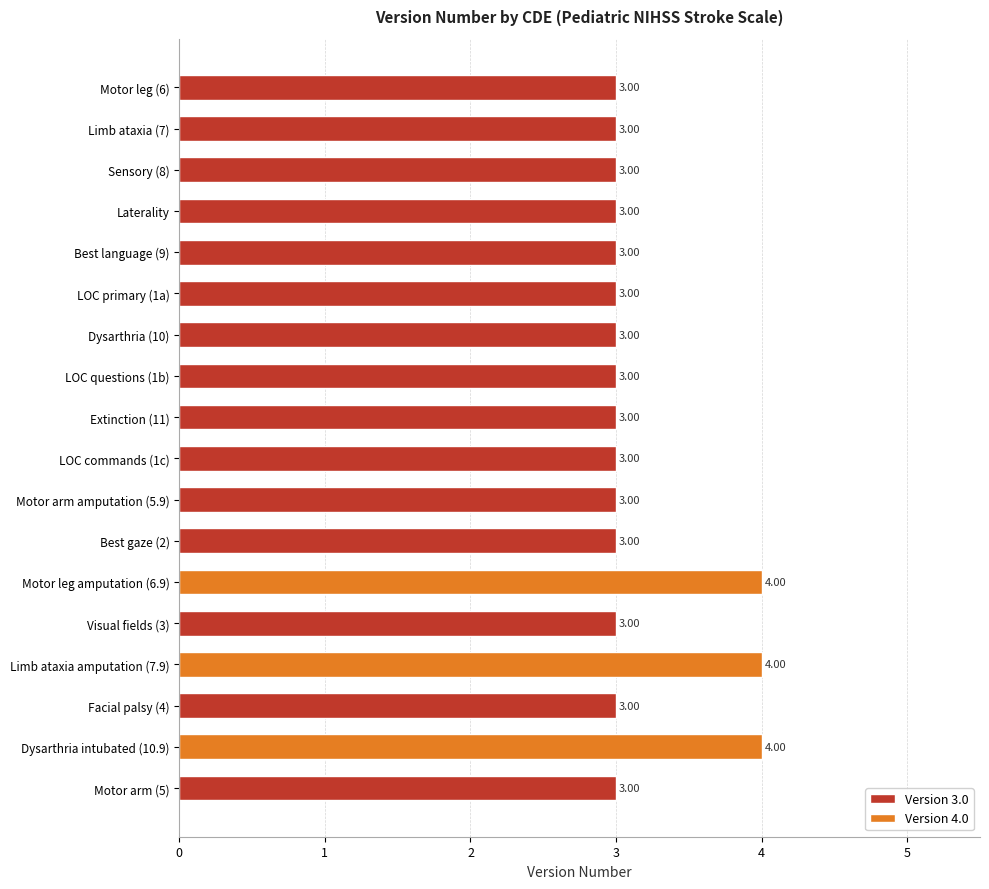

What is the average value?

3